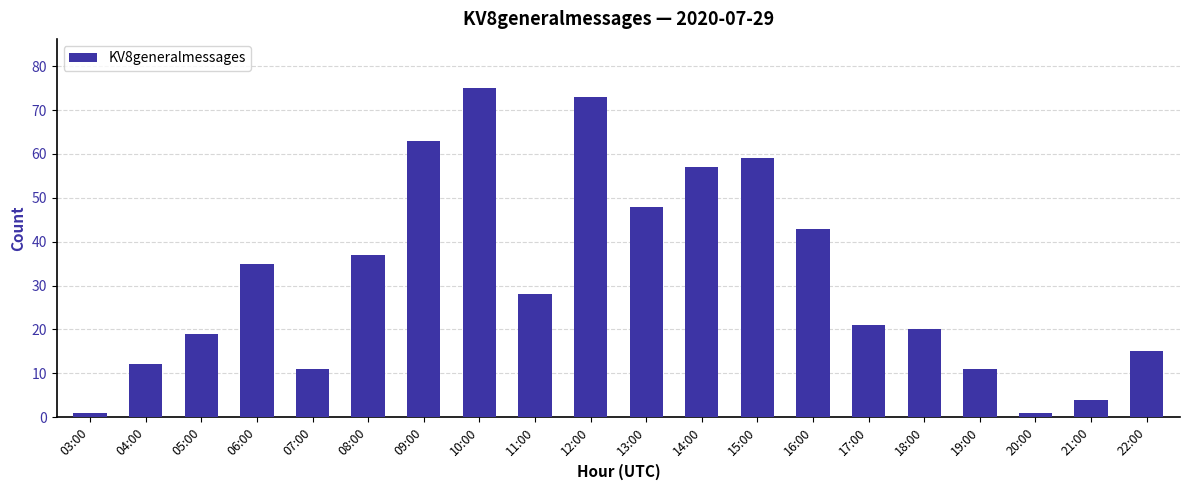

At which category does the chart reach its peak across all series?

10:00